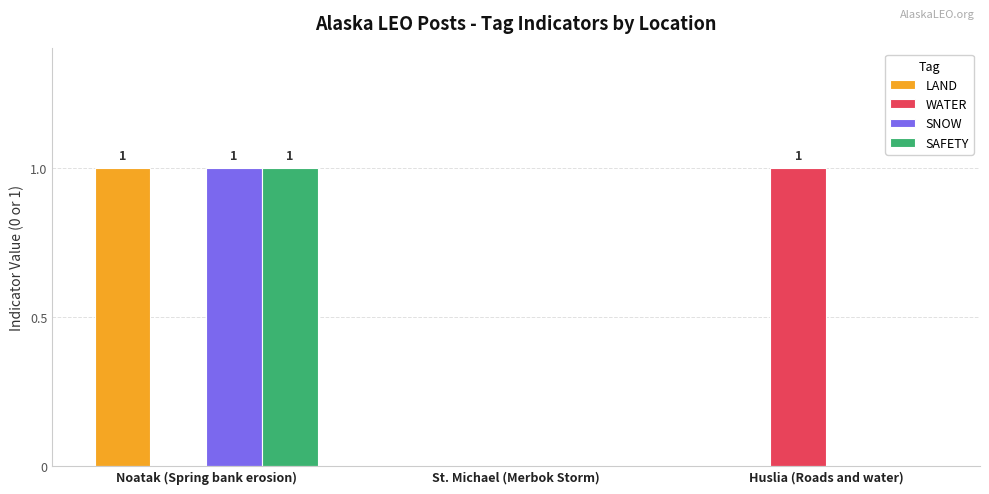

Between St. Michael (Merbok Storm) and Huslia (Roads and water), which series saw the biggest shift?

WATER